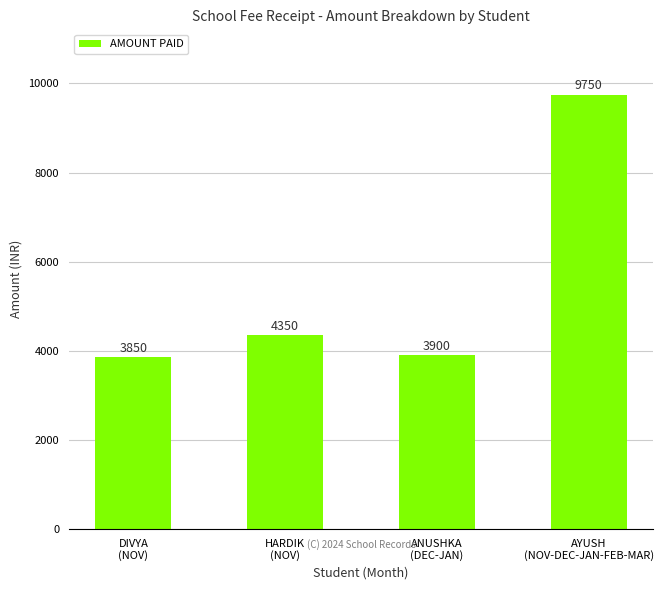

The chart shows a value of 3900 at ANUSHKA
(DEC-JAN). True or false?

True